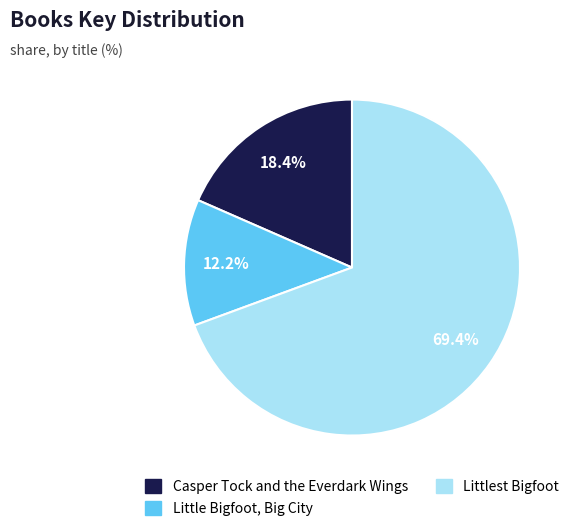

Do Casper Tock and the Everdark Wings and Little Bigfoot, Big City together represent more than half of the pie?

No